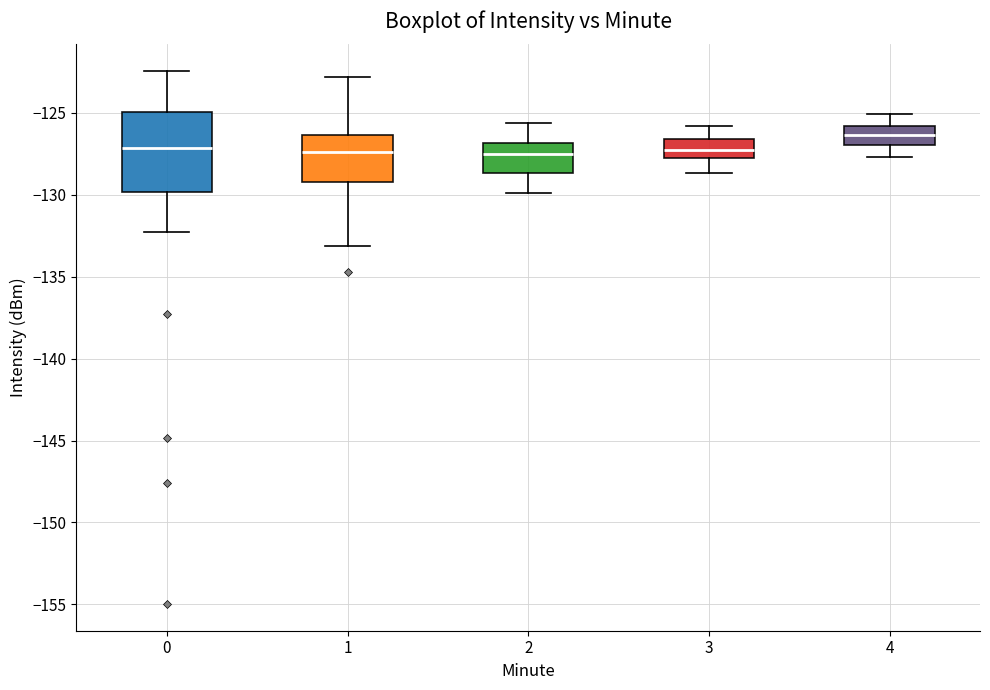

Where does the upper whisker of the box at x = 0 end on the y-axis? The values are not printed on the chart, so give them approximately, as read against the axis.

-122.5